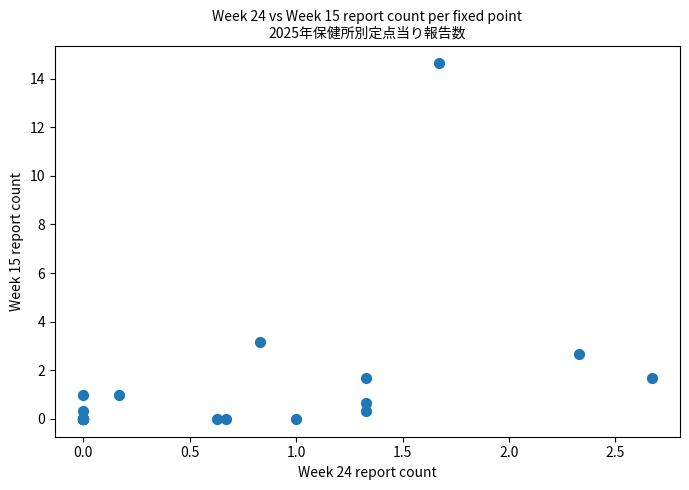

What Y value in the scatter plot is closest to 7?

3.2